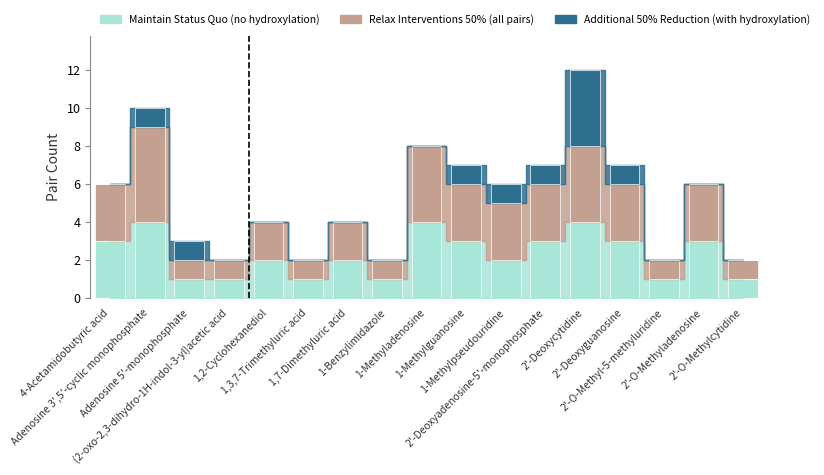

True or false: Additional 50% Reduction (with hydroxylation) has a value of 0 at 1,7-Dimethyluric acid.

True